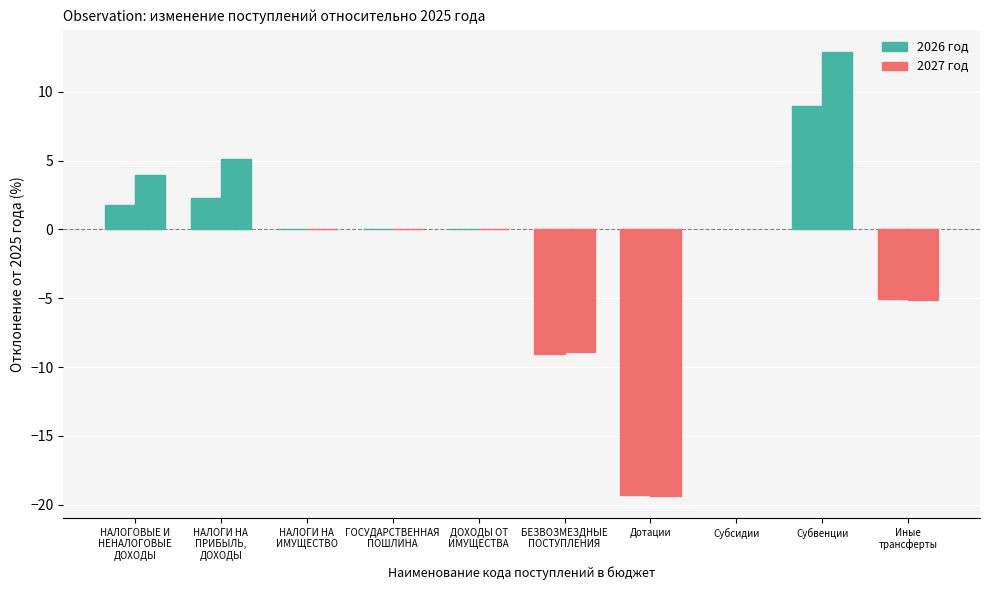

How many series are shown in this chart?

2